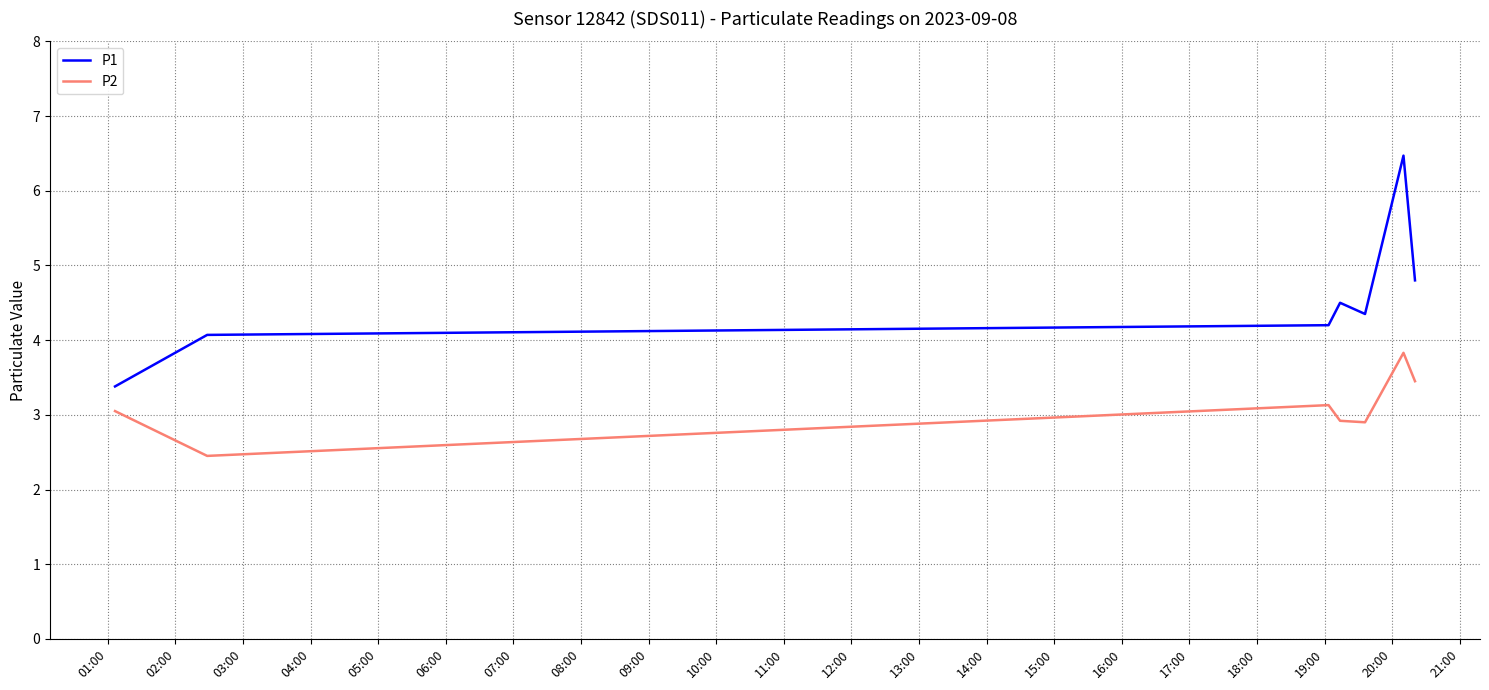

True or false: P2 and P1 intersect in this chart.

False